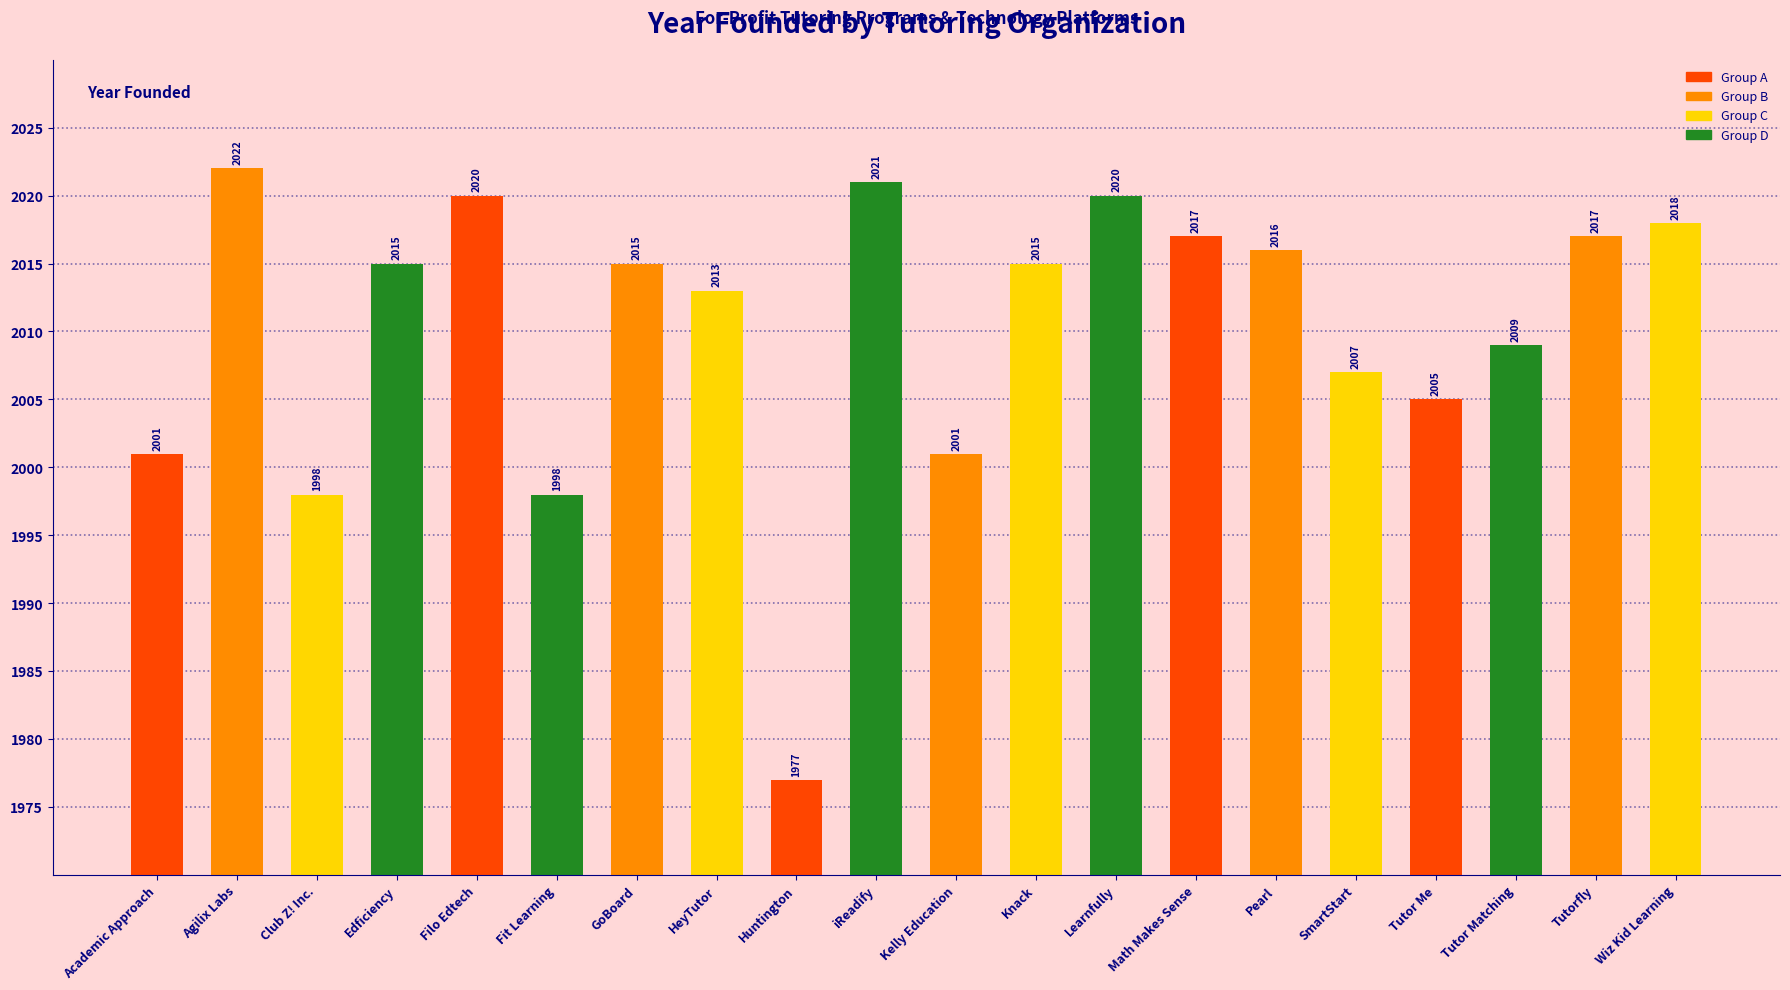

The chart shows a value of 2848 at Tutorfly. True or false?

False